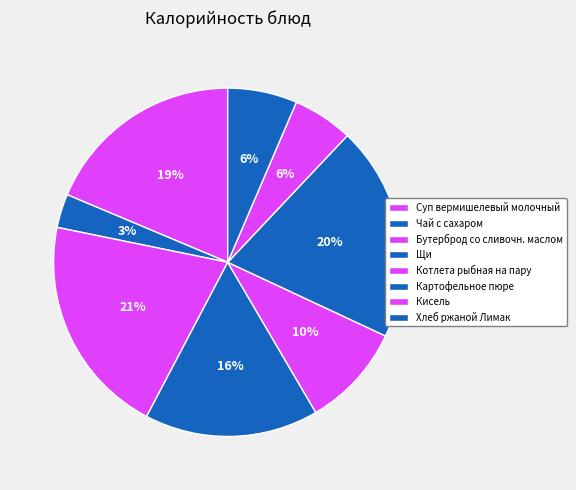

How many segments does this pie chart have?

8